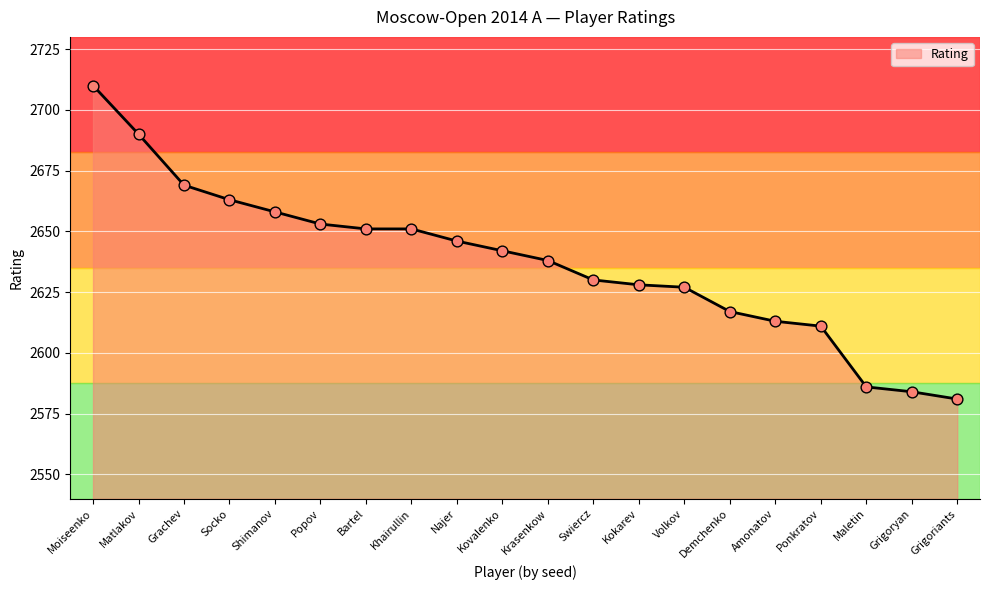

What is the change in value from Demchenko to Ponkratov?

-6